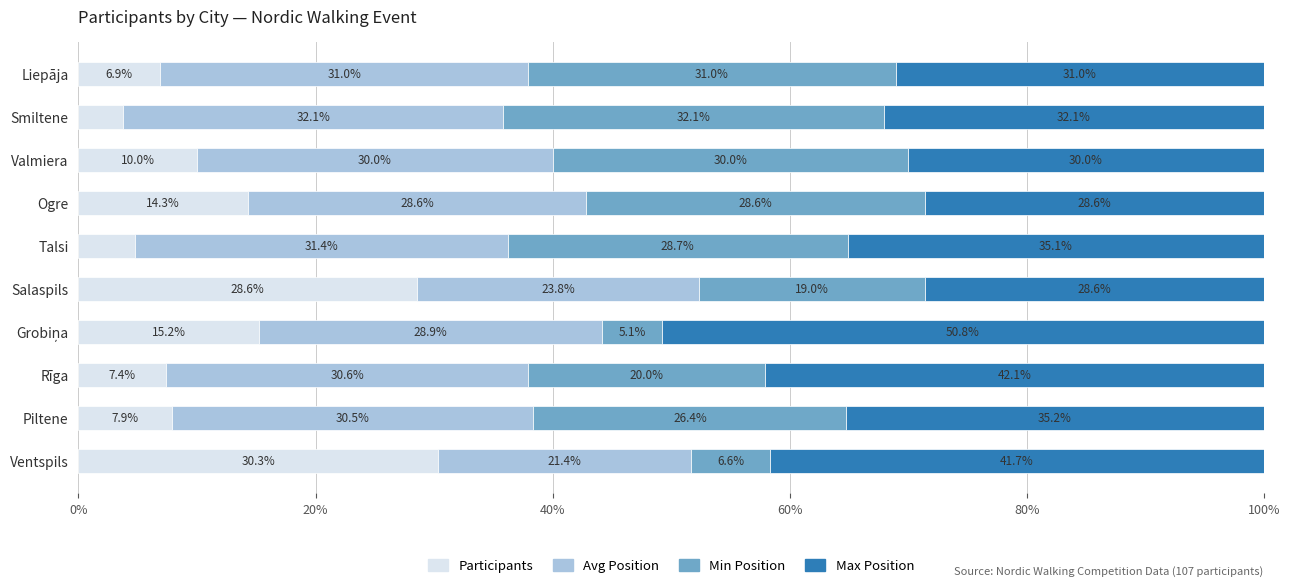

What is the total value across all series at Salaspils?

100.0